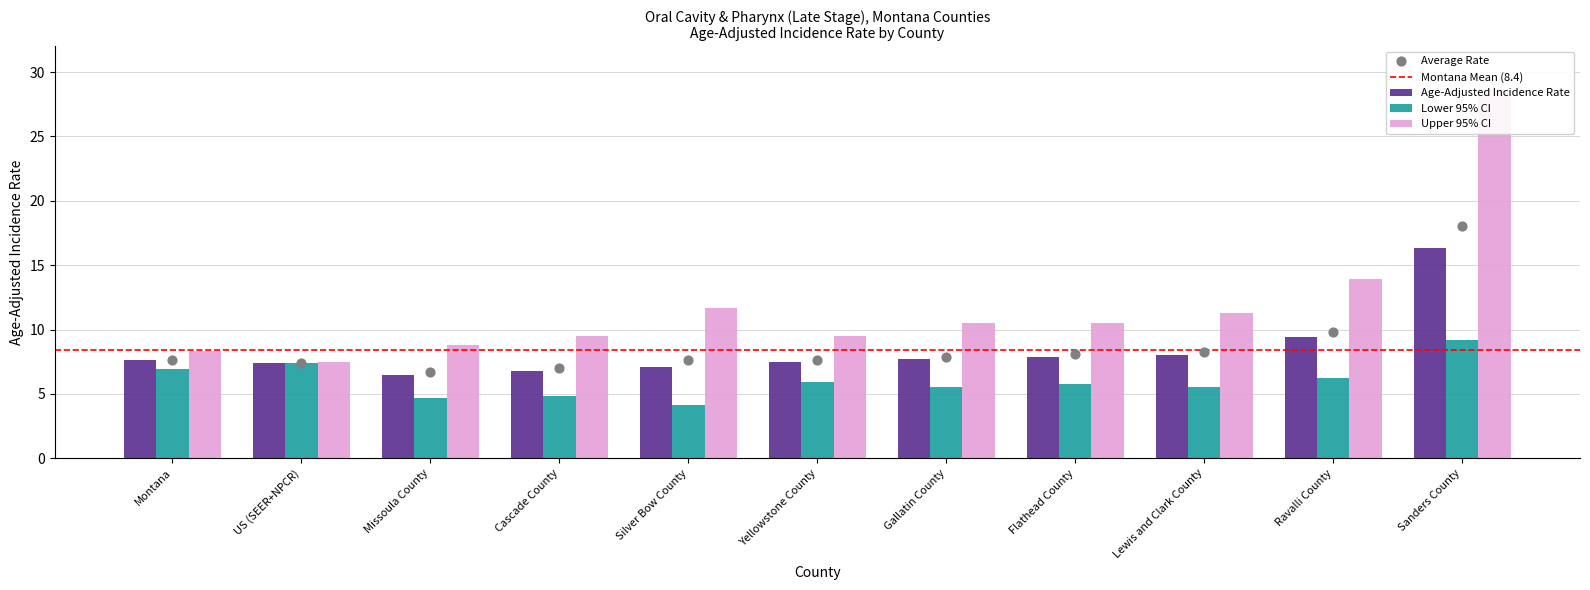

What is the total value across all series at Silver Bow County?

22.9